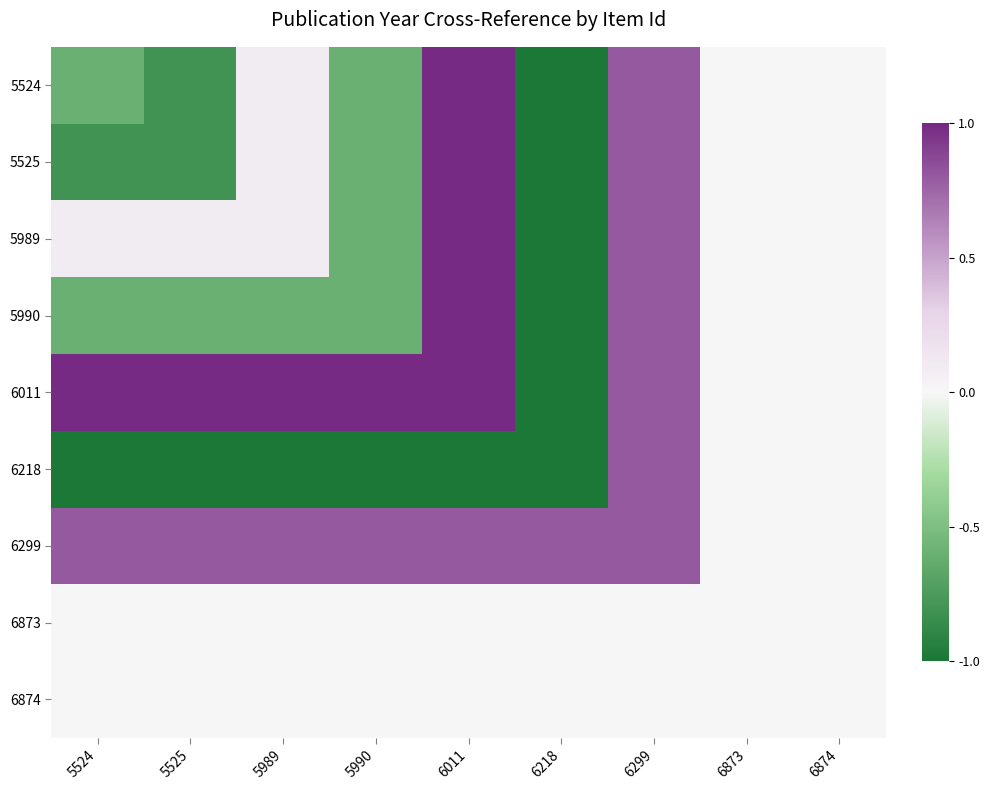

Reading left to right, what are all the values shown in this chart?

5524: 5524=-0.6	5525=-0.8	5989=0.1	5990=-0.6	6011=1.0	6218=-1.0	6299=0.8	6873=0.0	6874=0.0
5525: 5524=-0.8	5525=-0.8	5989=0.1	5990=-0.6	6011=1.0	6218=-1.0	6299=0.8	6873=0.0	6874=0.0
5989: 5524=0.1	5525=0.1	5989=0.1	5990=-0.6	6011=1.0	6218=-1.0	6299=0.8	6873=0.0	6874=0.0
5990: 5524=-0.6	5525=-0.6	5989=-0.6	5990=-0.6	6011=1.0	6218=-1.0	6299=0.8	6873=0.0	6874=0.0
6011: 5524=1.0	5525=1.0	5989=1.0	5990=1.0	6011=1.0	6218=-1.0	6299=0.8	6873=0.0	6874=0.0
6218: 5524=-1.0	5525=-1.0	5989=-1.0	5990=-1.0	6011=-1.0	6218=-1.0	6299=0.8	6873=0.0	6874=0.0
6299: 5524=0.8	5525=0.8	5989=0.8	5990=0.8	6011=0.8	6218=0.8	6299=0.8	6873=0.0	6874=0.0
6873: 5524=0.0	5525=0.0	5989=0.0	5990=0.0	6011=0.0	6218=0.0	6299=0.0	6873=0.0	6874=0.0
6874: 5524=0.0	5525=0.0	5989=0.0	5990=0.0	6011=0.0	6218=0.0	6299=0.0	6873=0.0	6874=0.0